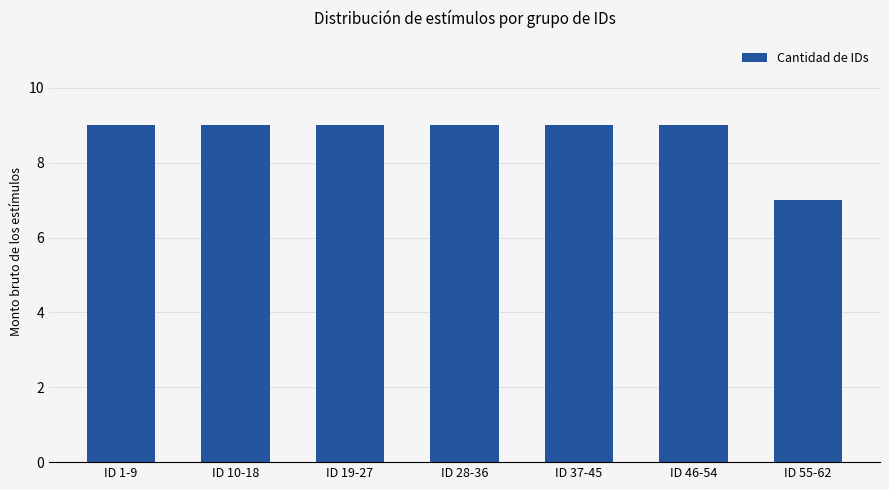

Approximately how many times larger is the value at ID 19-27 compared to ID 1-9?

1.0